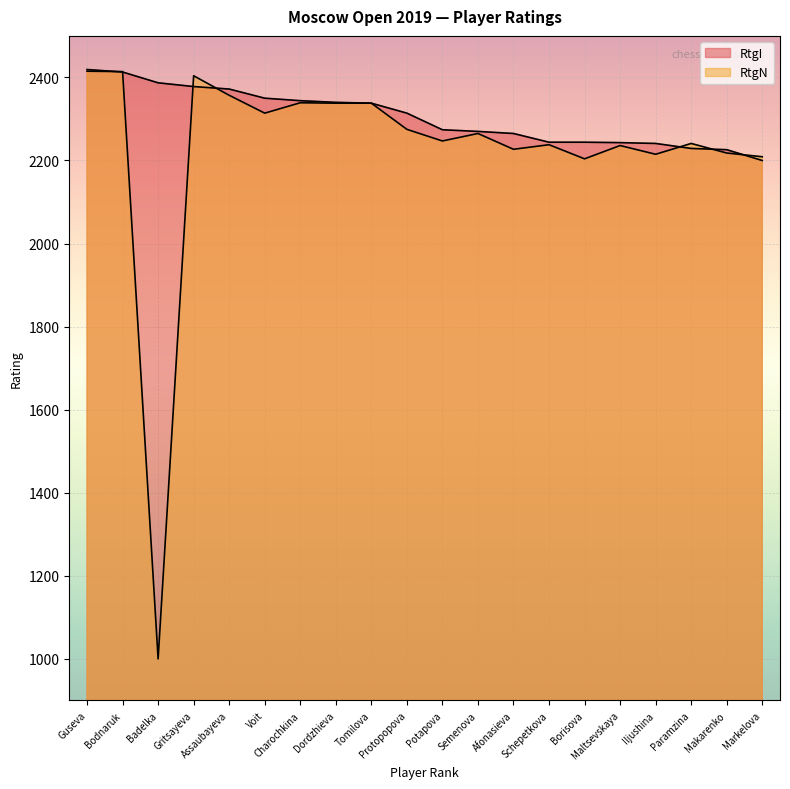

List the labels in order of RtgN value, largest first.

Guseva, Bodnaruk, Gritsayeva, Assaubayeva, Charochkina, Dordzhieva, Tomilova, Voit, Protopopova, Semenova, Potapova, Paramzina, Schepetkova, Maltsevskaya, Afonasieva, Makarenko, Iljushina, Markelova, Borisova, Badelka